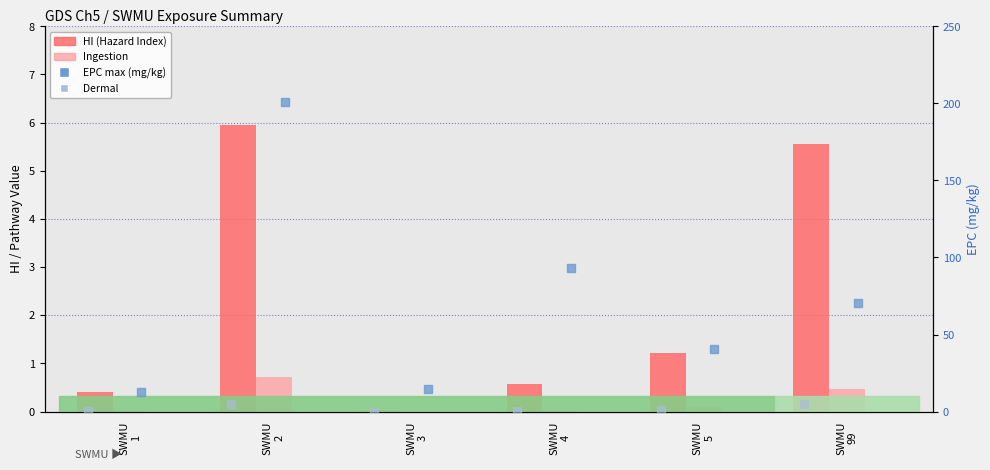

Which series contains the highest Y value?

EPC max (mg/kg)